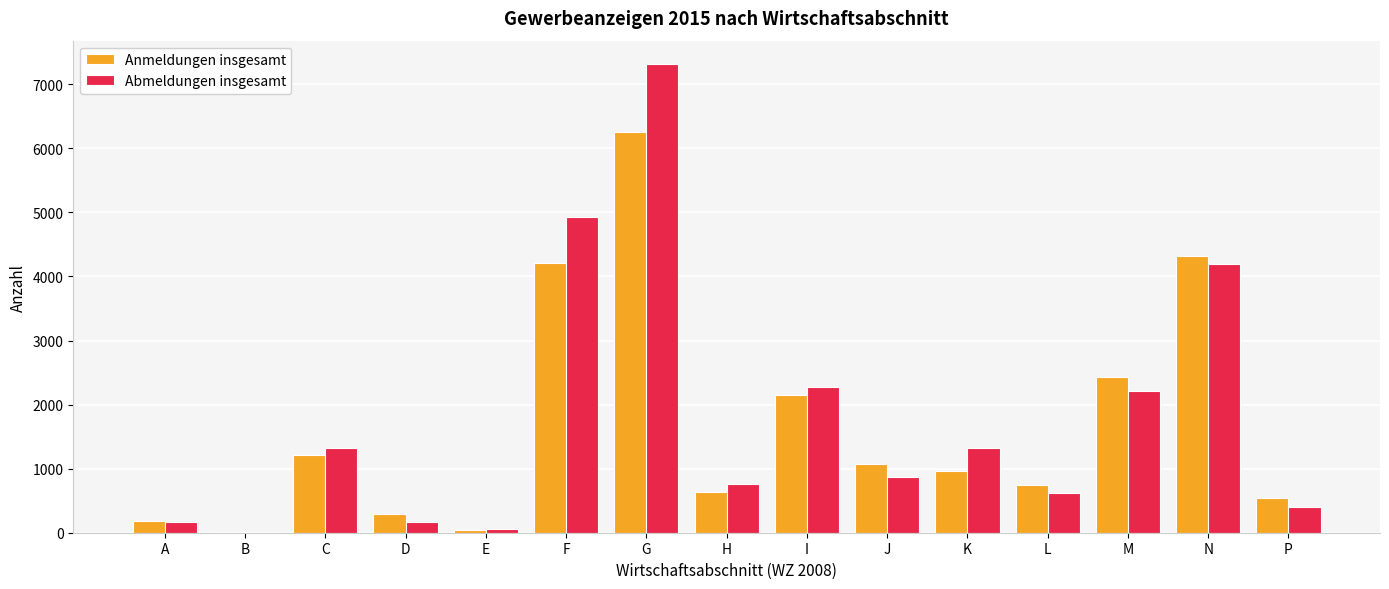

Where does the Abmeldungen insgesamt series first go above 869?

C